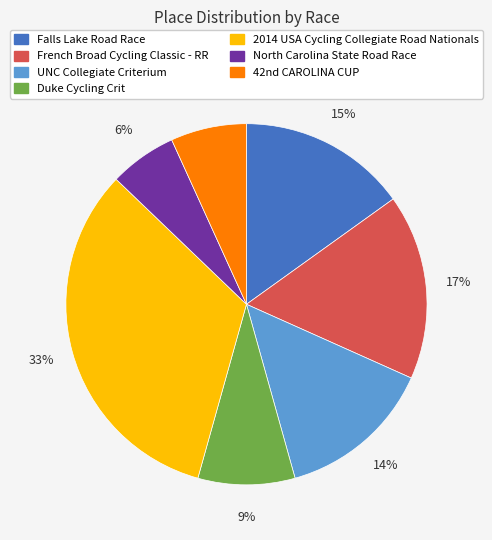

True or false: Falls Lake Road Race accounts for 27% of the total.

False